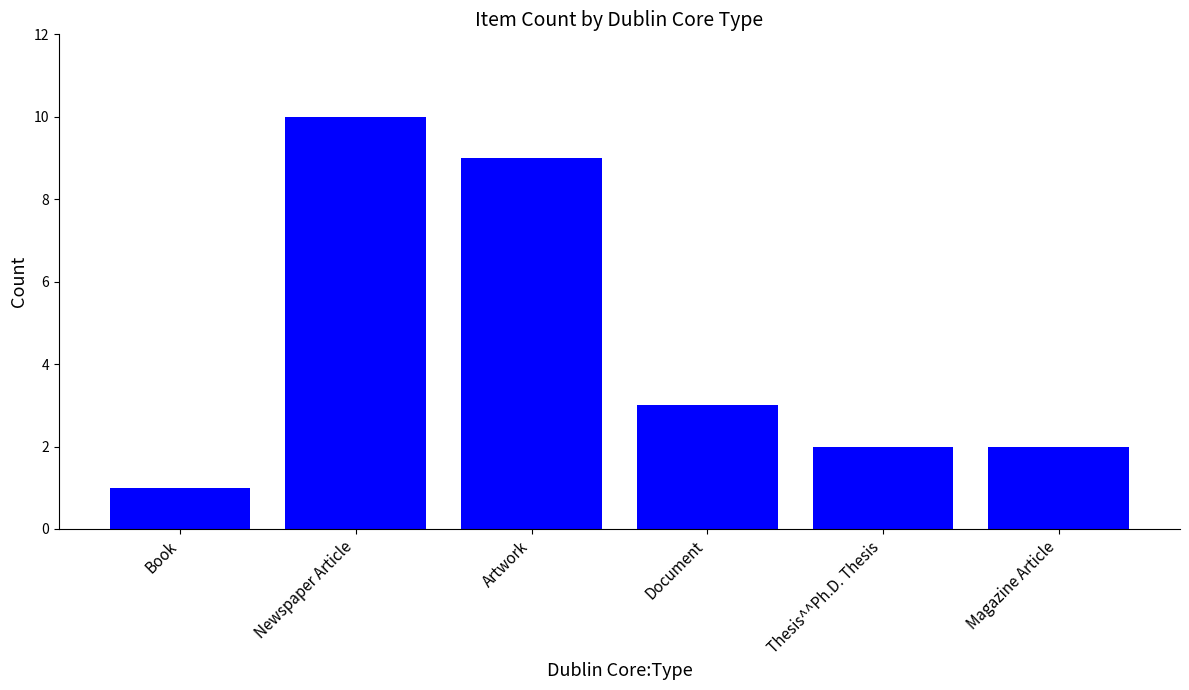

How many data points does each series have?

6